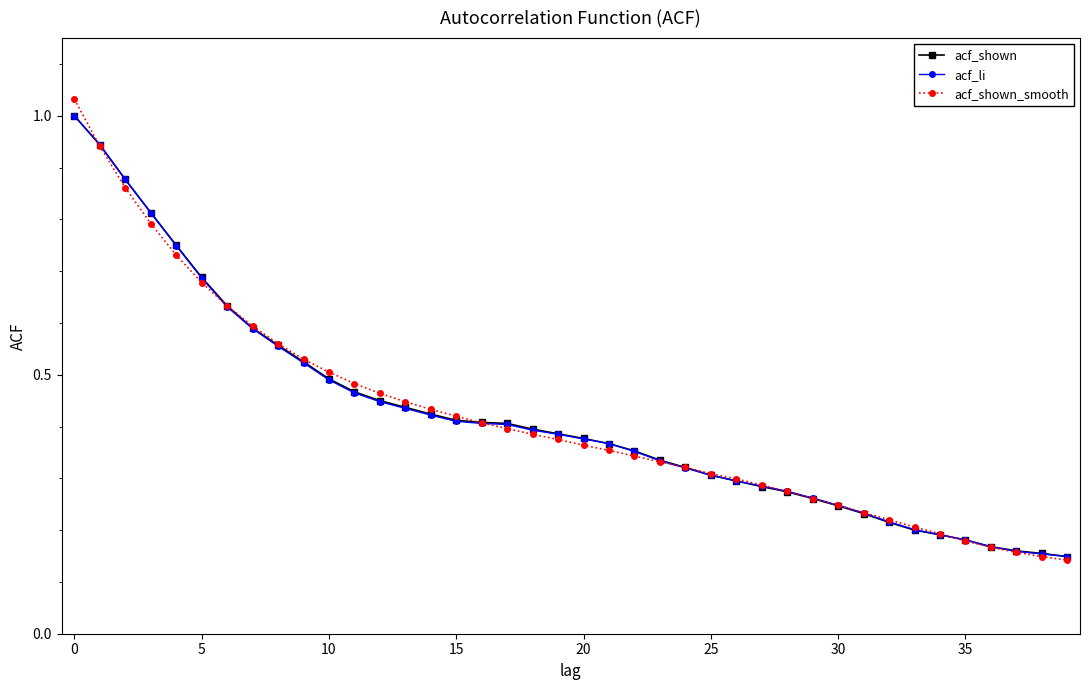

Which series has the largest range (max minus min)?

acf_shown_smooth